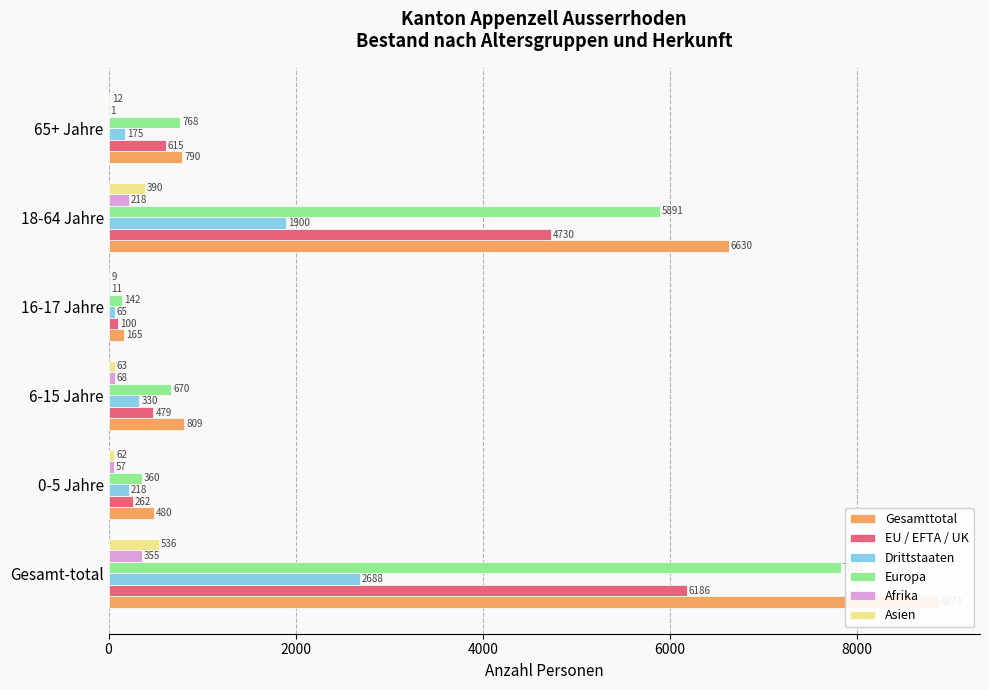

Which series has the largest range (max minus min)?

Gesamttotal